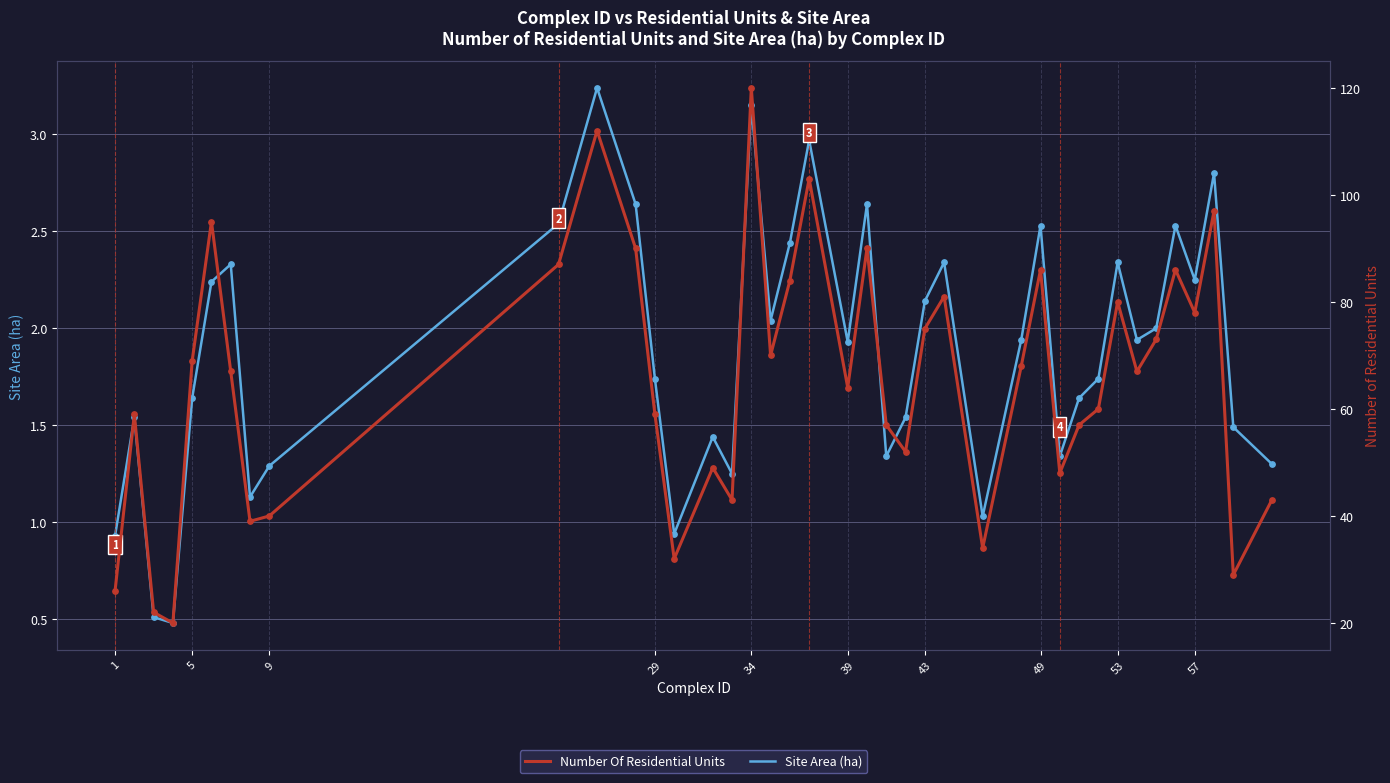

Which series reaches the maximum Y coordinate?

Number Of Residential Units